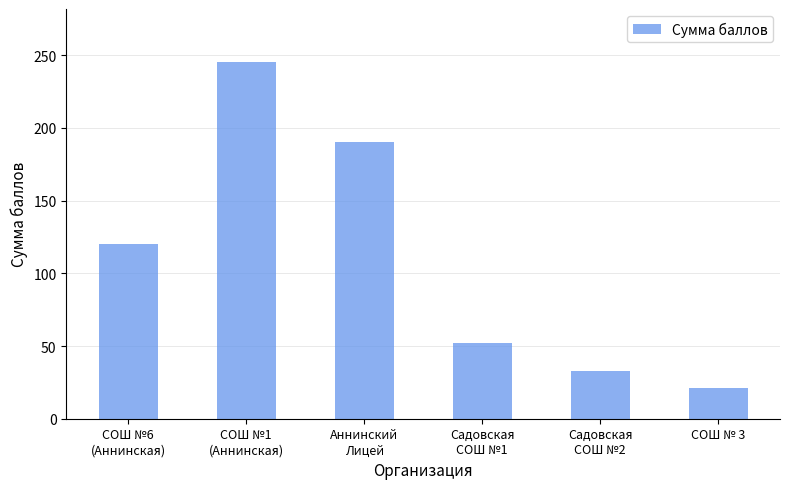

What is the ratio of the value at Аннинский
Лицей to the value at Садовская
СОШ №1?

3.7